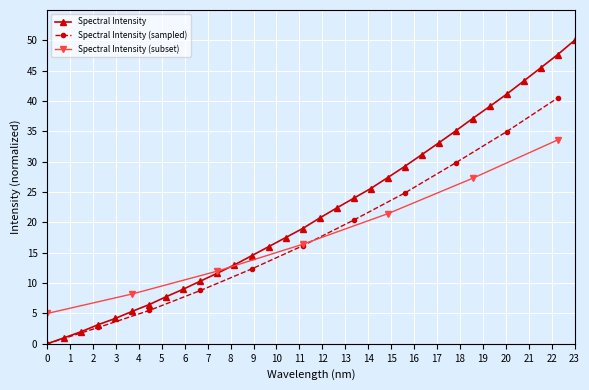

Which category has the highest value in the Spectral Intensity series?

23